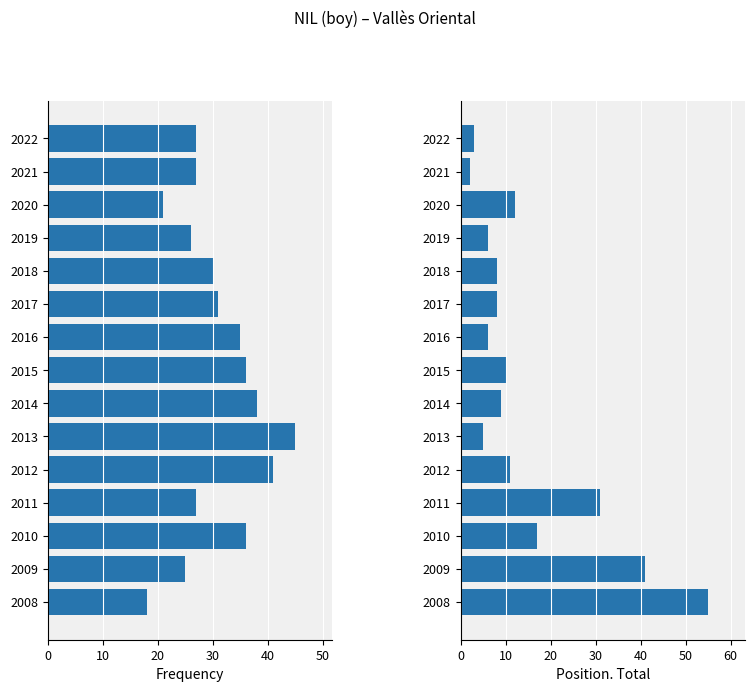

What are all the series names shown in the legend?

Frequency, Position. Total